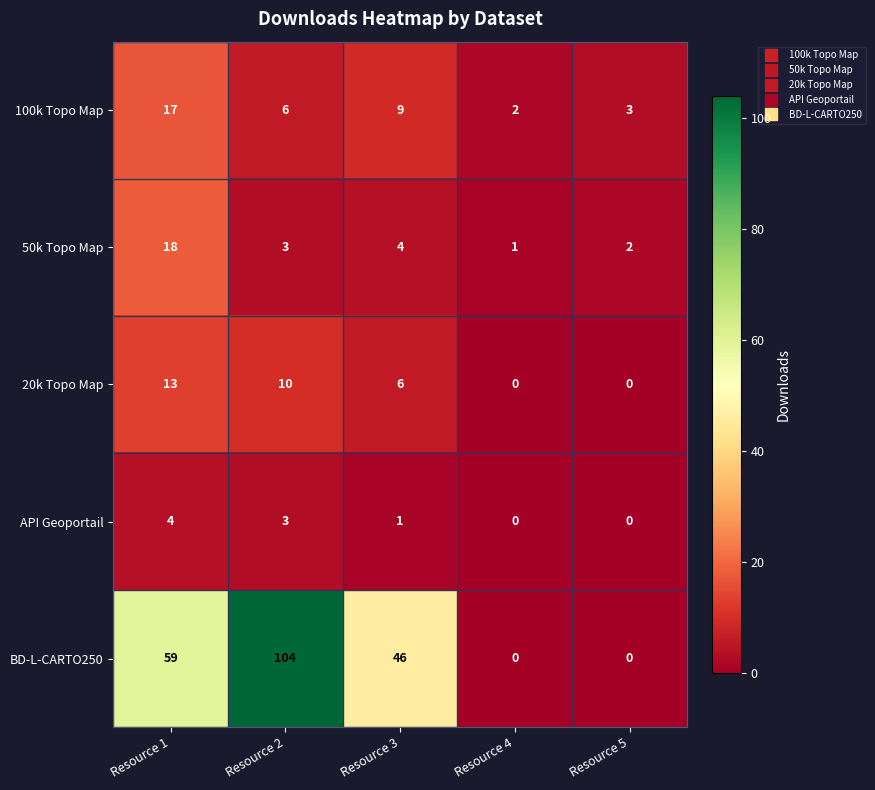

Which series has the largest total across all categories?

BD-L-CARTO250